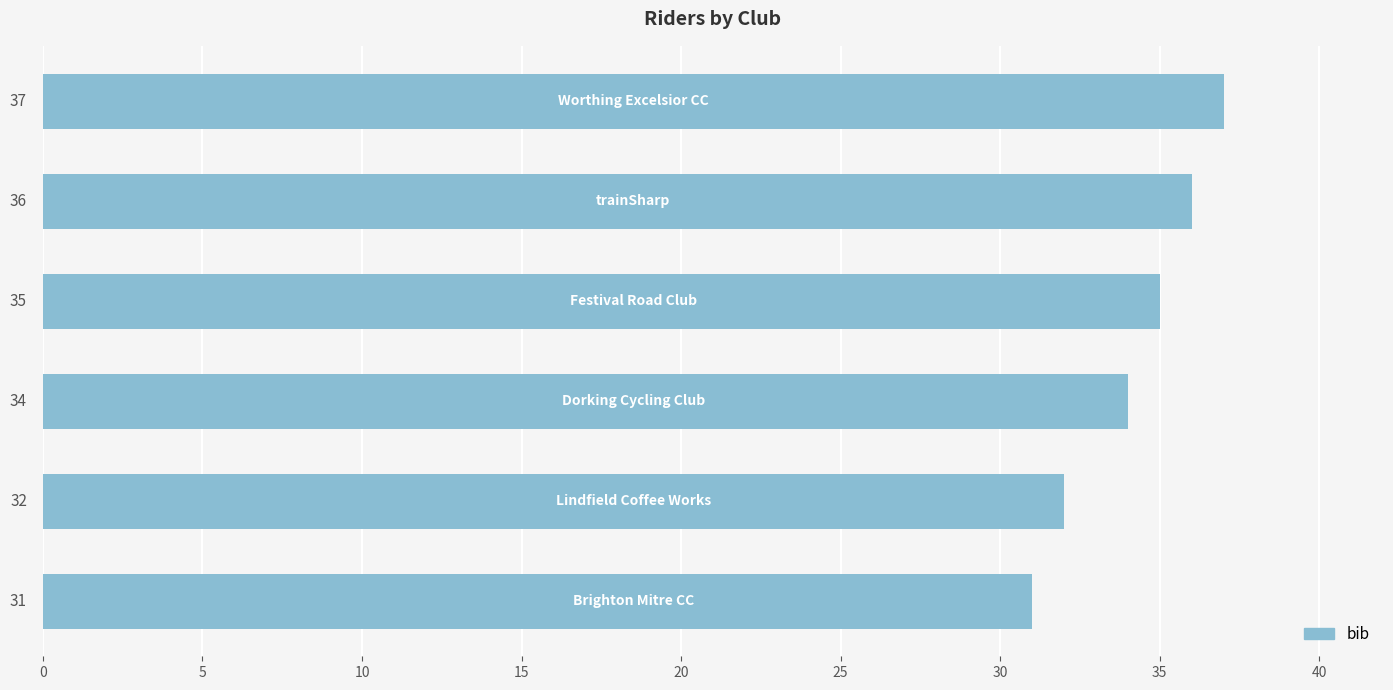

How many distinct data groups are displayed?

1